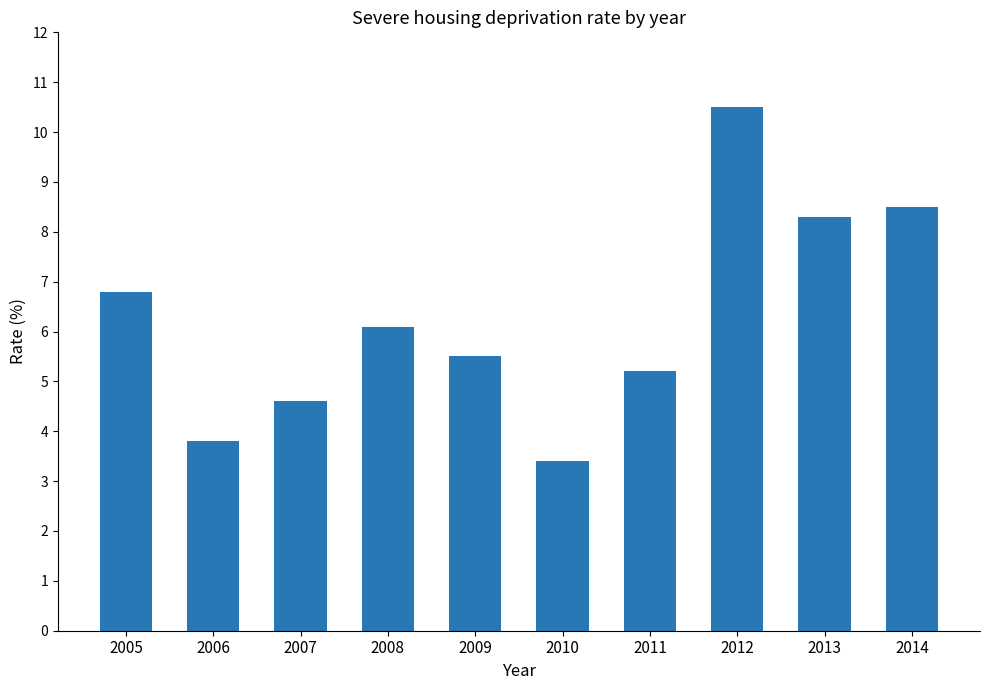

What is the value of the 5th bar from the left?

5.5